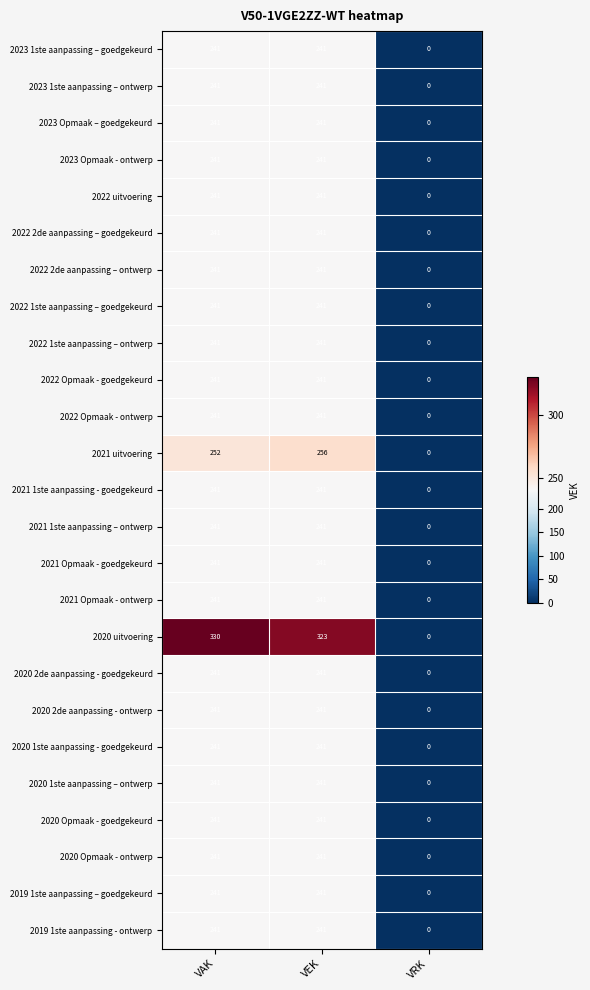

Which series has the largest total across all categories?

2020 uitvoering